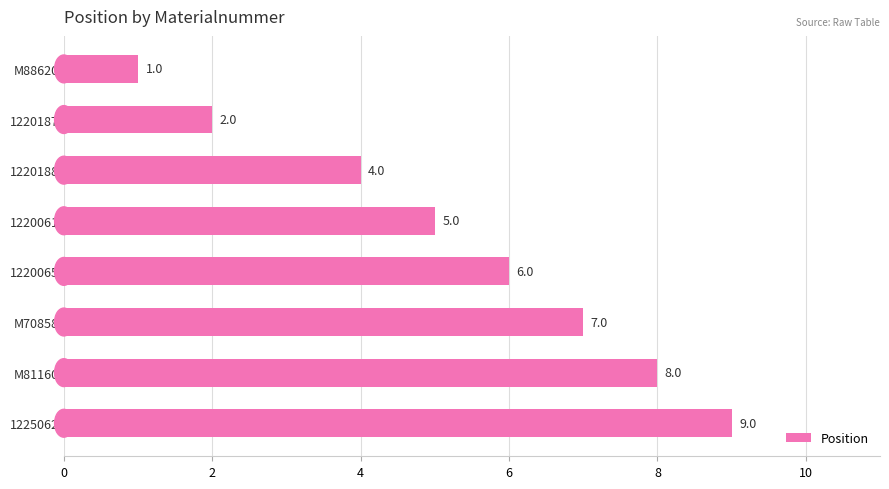

What is the approximate value at 1220061?

5